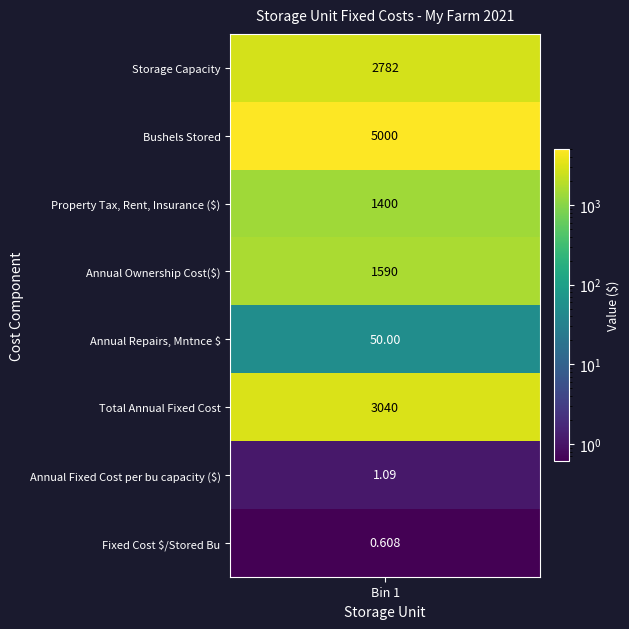

Reading right to left, extract all data points from this chart.

0.6	1.1	3040.0	50.0	1590.0	1400.0	5000.0	2782.0